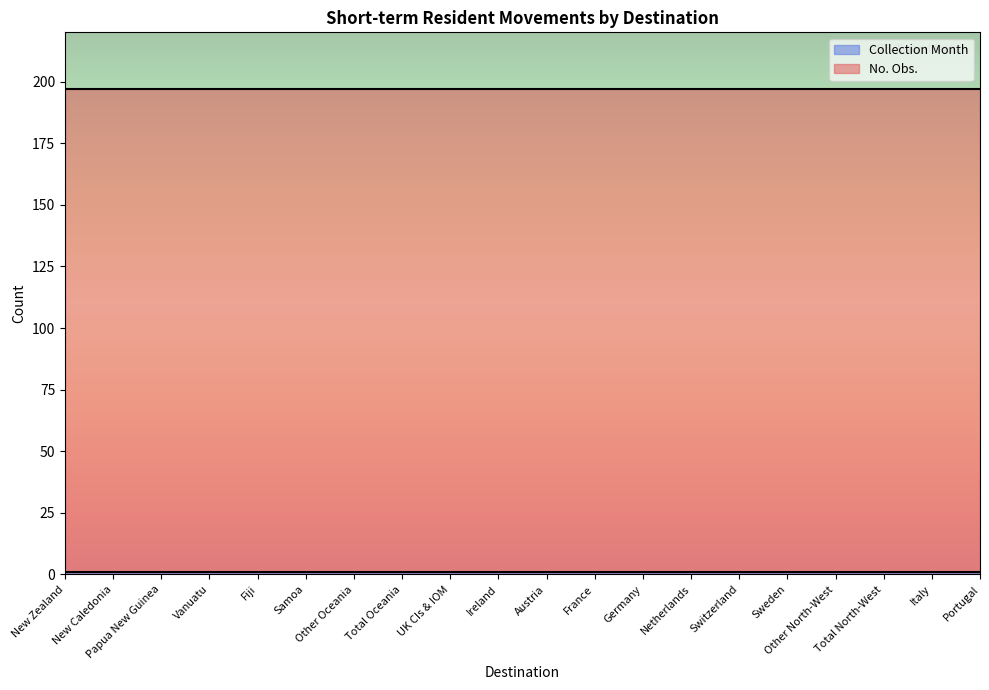

At which label is No. Obs. closest to 197?

New Zealand